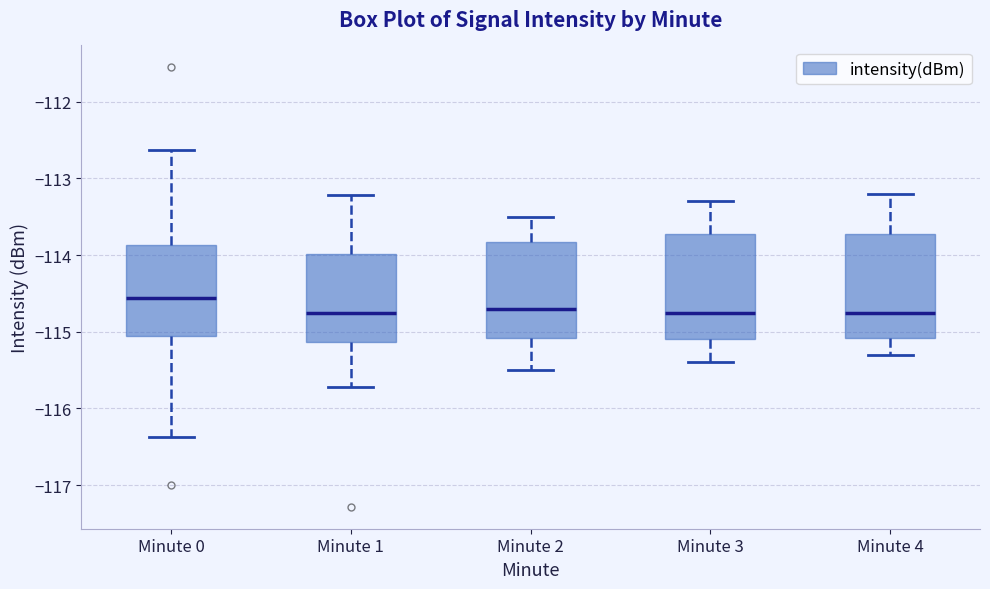

Reading left to right, transcribe this box plot: for each box, give where its median line is, the range the box spans, and where its two whiskers end, as read against the y-axis. The values are not printed on the chart, so give them approximately, as read against the axis.

Minute 0: median -114.6, box -115.1 to -113.9, whiskers -116.4 to -112.6
Minute 1: median -114.7, box -115.1 to -114.0, whiskers -115.7 to -113.2
Minute 2: median -114.7, box -115.1 to -113.8, whiskers -115.5 to -113.5
Minute 3: median -114.7, box -115.1 to -113.7, whiskers -115.4 to -113.3
Minute 4: median -114.7, box -115.1 to -113.7, whiskers -115.3 to -113.2